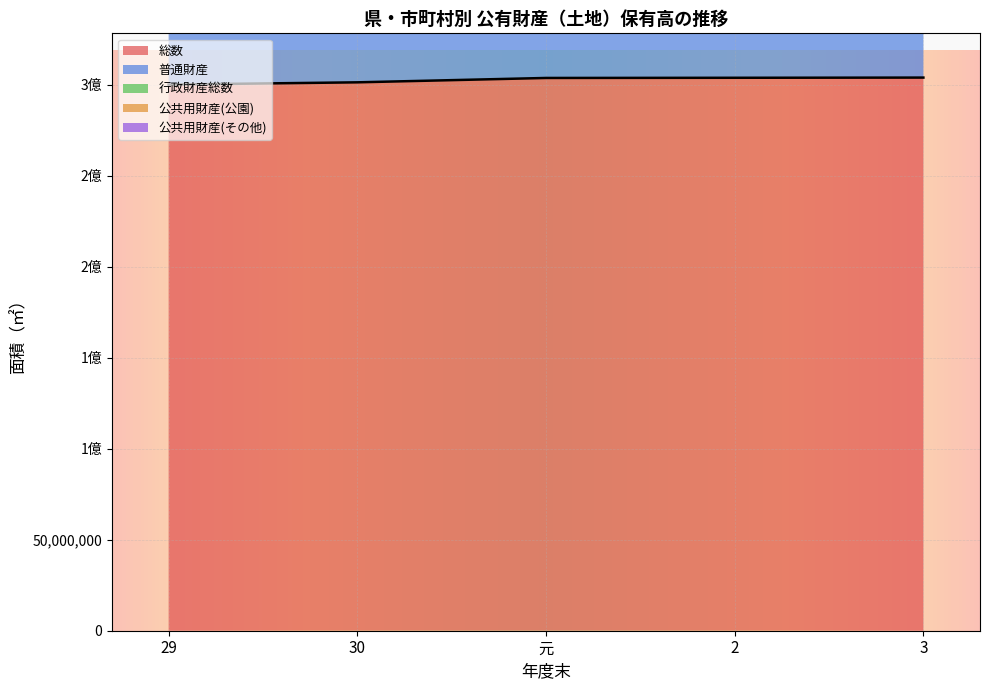

Reading left to right, extract all data points from this chart.

総数: 29=300196900	30=301438719	元=303840599	2=303940653	3=304046540
普通財産: 29=177198259	30=178240105	元=165343692	2=165746575	3=165825152
行政財産総数: 29=122998641	30=123198614	元=138496907	2=138194078	3=138221388
公共用財産(公園): 29=2407753	30=2415174	元=2438168	2=2390657	3=2399229
公共用財産(その他): 29=14619845	30=14676570	元=14706001	2=14702065	3=14702885